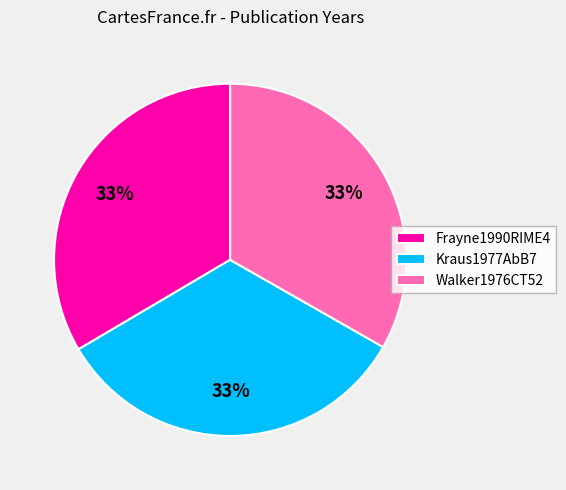

The Walker1976CT52 slice represents 26% of the pie. True or false?

False